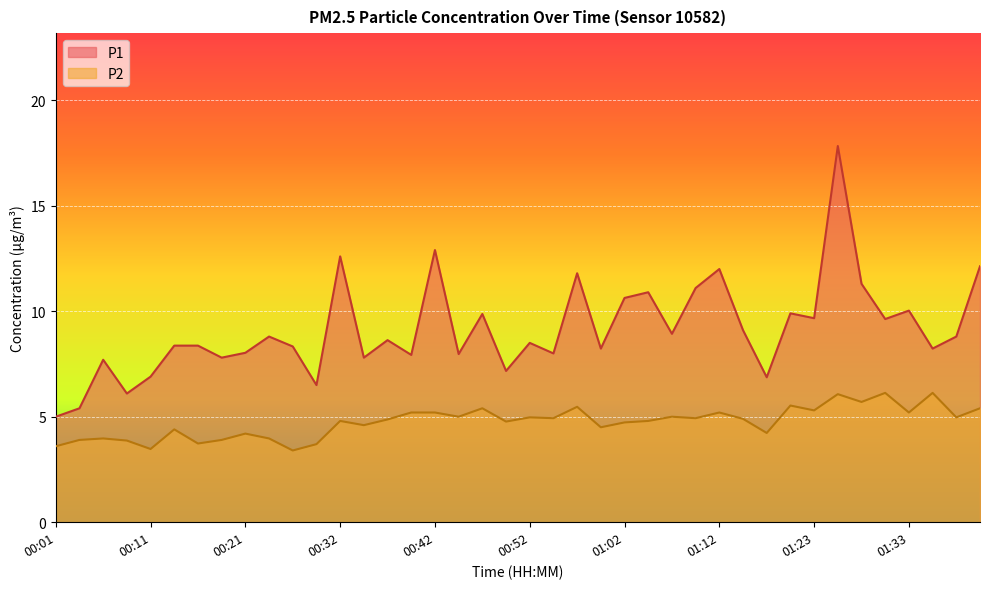

Between 00:50 and 00:57, which series saw the biggest shift?

P1